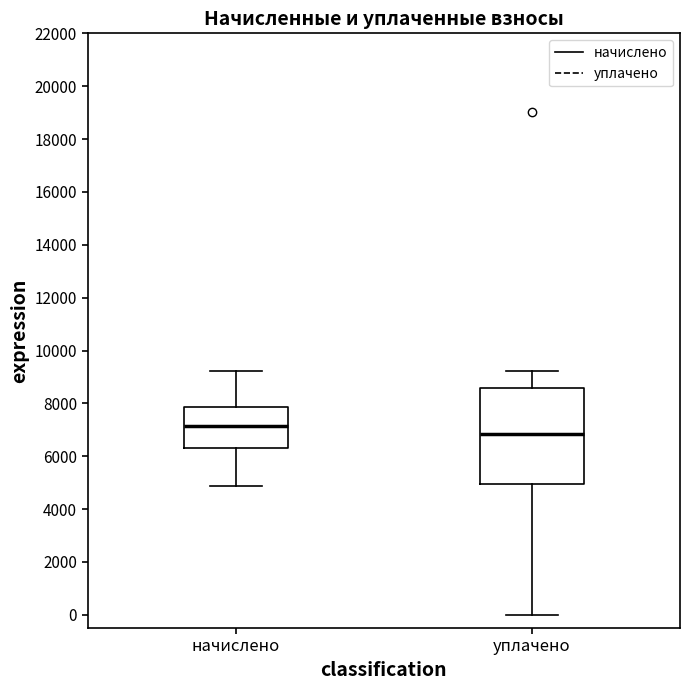

Reading left to right, read every box against the y-axis: the position of its median line, the range the box covers, and the ends of its whiskers. The values are not printed on the chart, so give them approximately, as read against the axis.

начислено: median 7200, box 6400 to 7800, whiskers 4800 to 9200
уплачено: median 6800, box 5000 to 8600, whiskers 0 to 9200